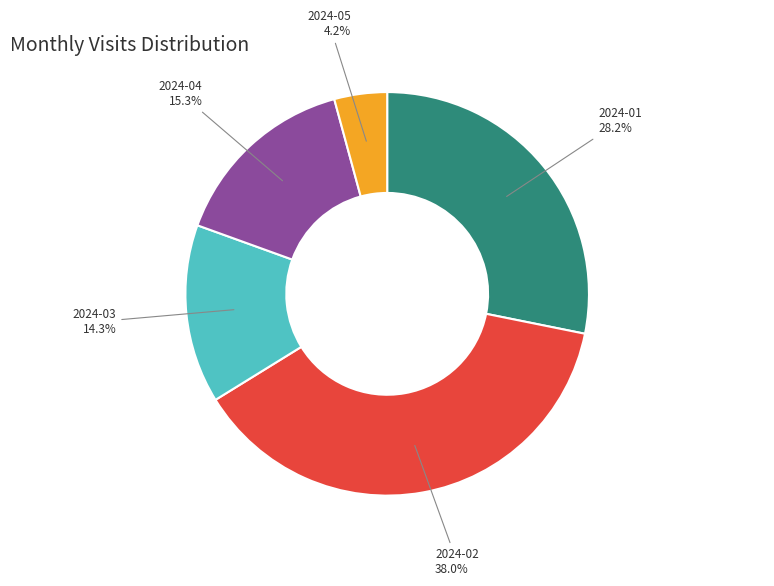

Is there a majority slice in this chart?

No